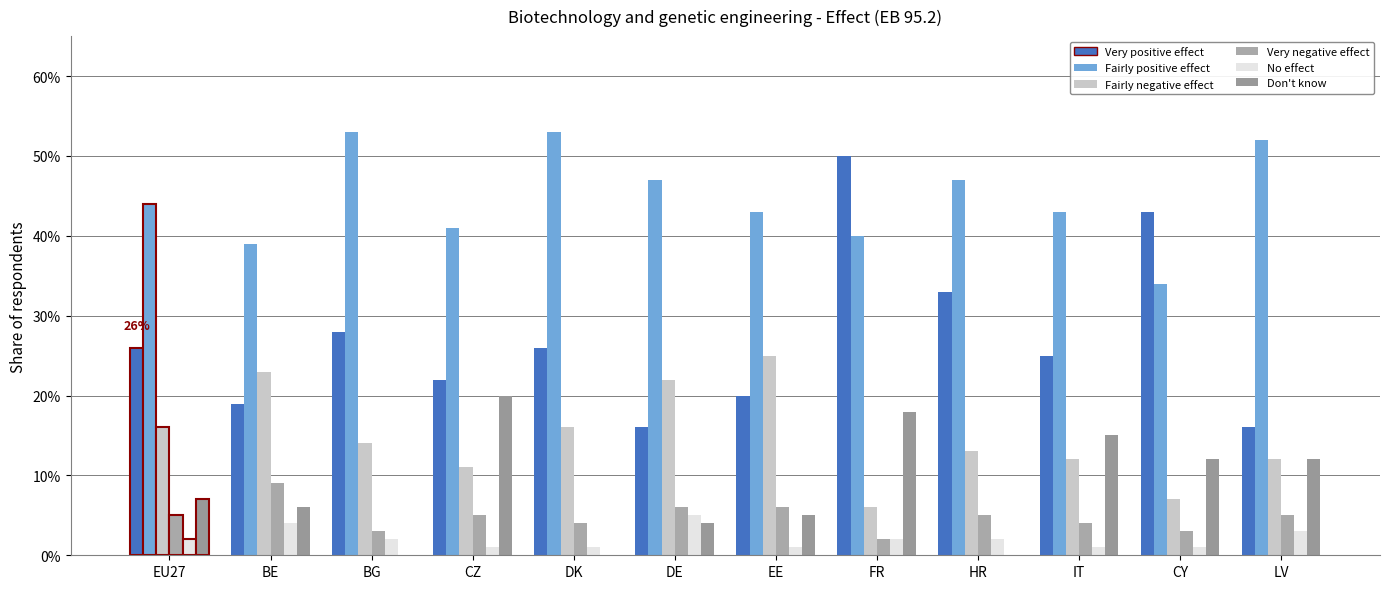

Between HR and DE, which is larger?

HR